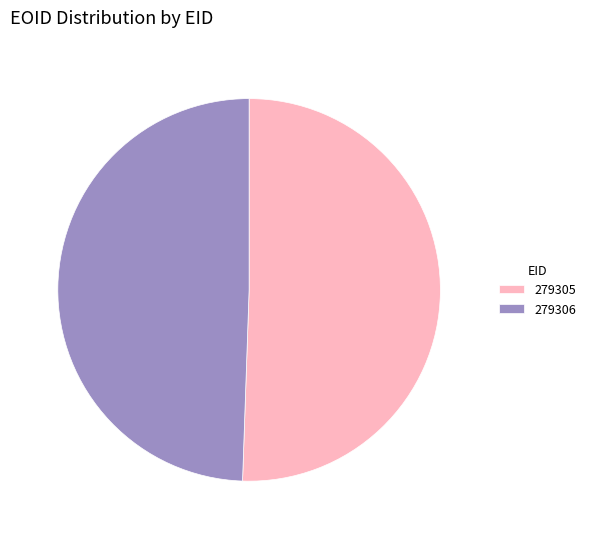

Which has a higher value, 279305 or 279306?

279305